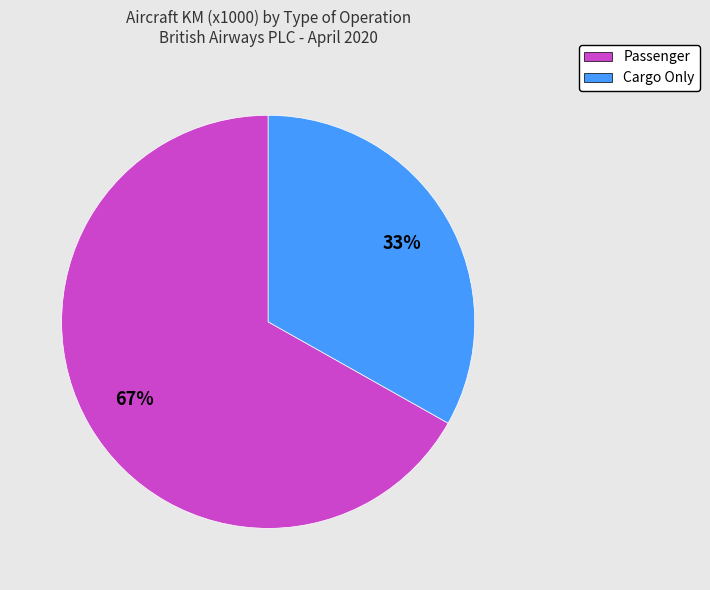

The Passenger slice represents 67% of the pie. True or false?

True